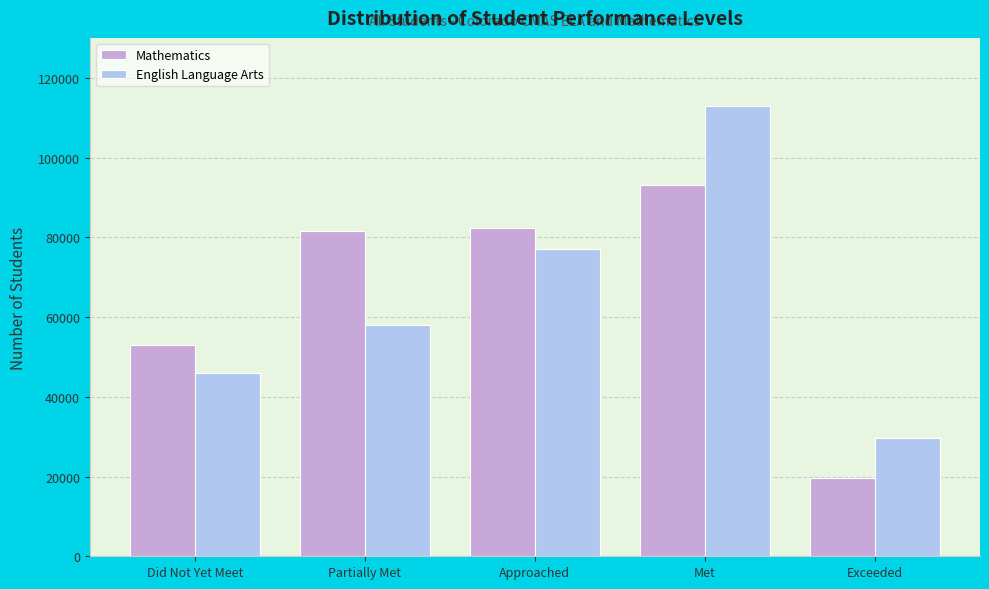

Reading left to right, extract all data points from this chart.

Mathematics: 53075	81733	82463	93217	19657
English Language Arts: 46104	57947	77137	113095	29784